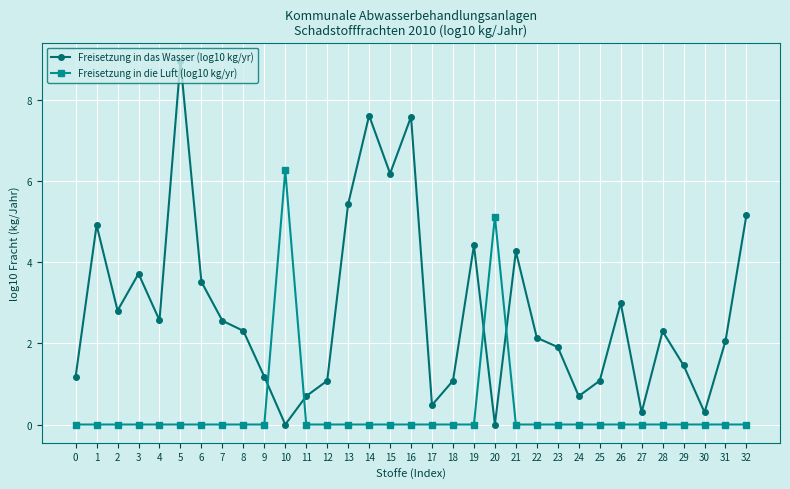

What is the difference between the highest and lowest values at 15?

6.2